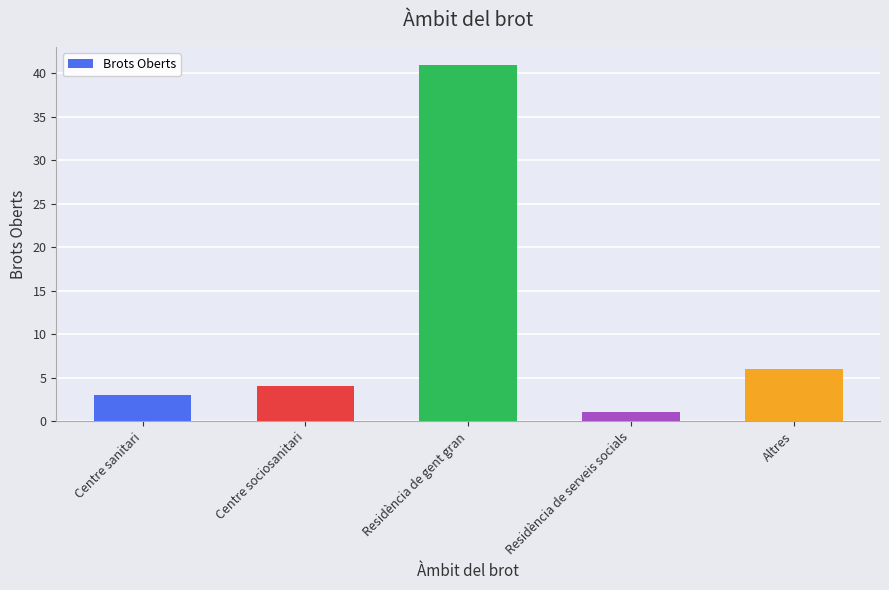

Reading left to right, extract all data points from this chart.

3	4	41	1	6